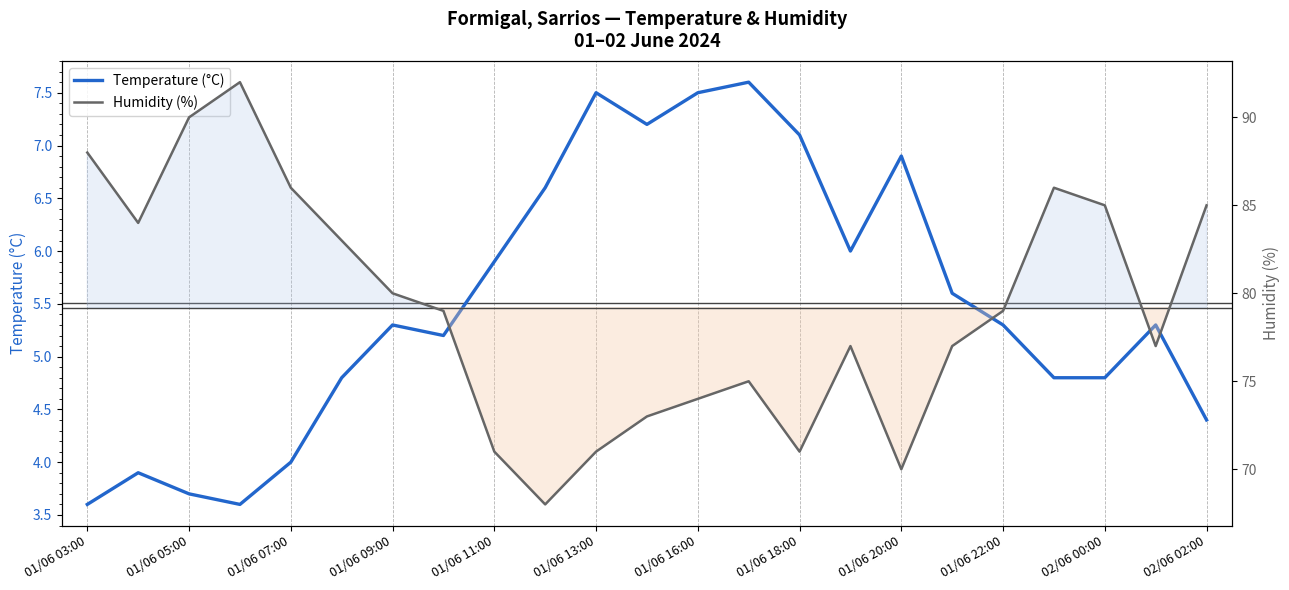

What is the minimum value for Temperature (°C)?

3.6